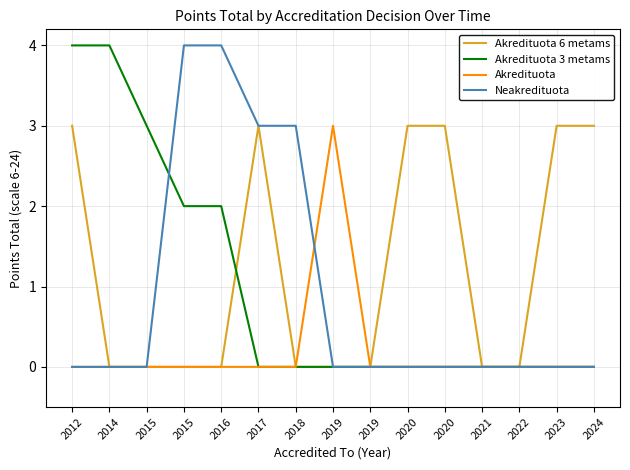

Is this an area chart (filled region under the line)?

No